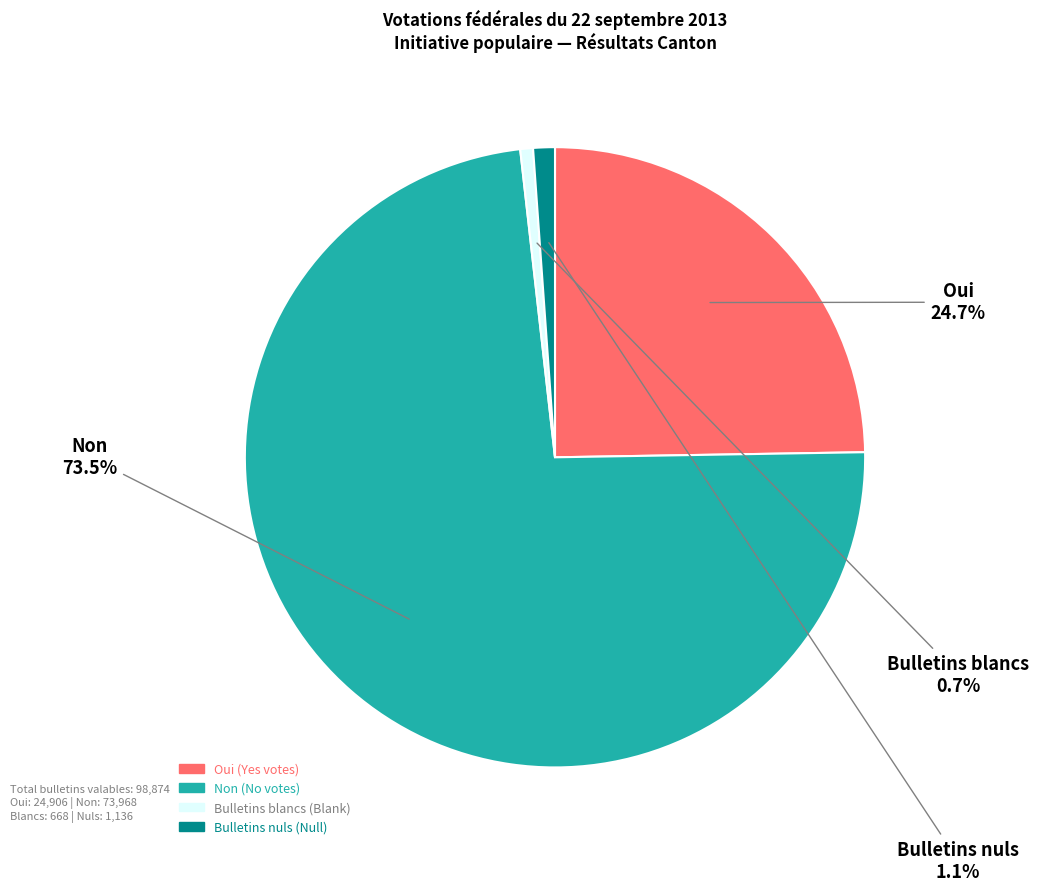

Combined, do Bulletins nuls and Non account for over 50%?

Yes